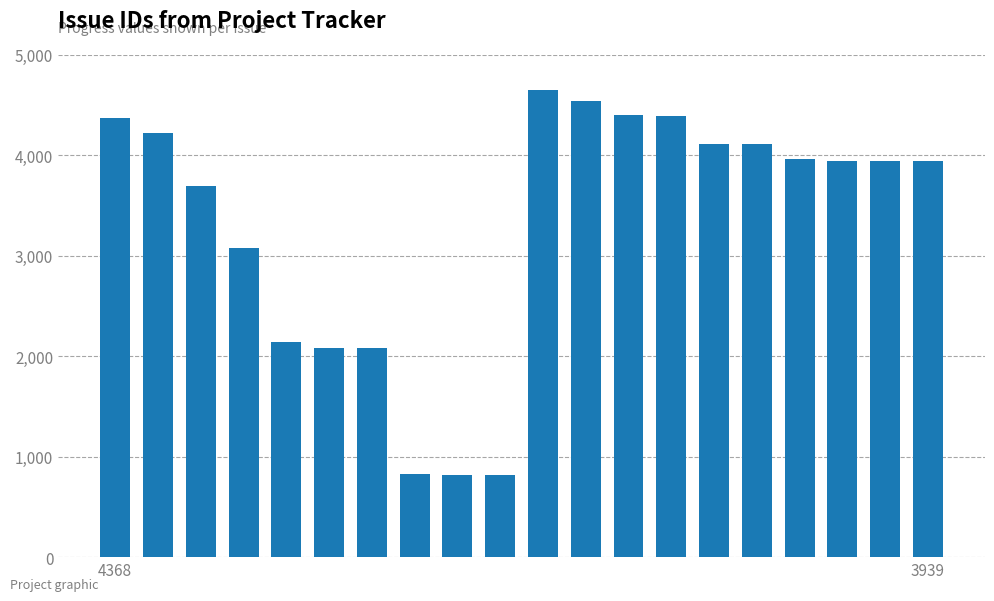

What is the average value?

3307